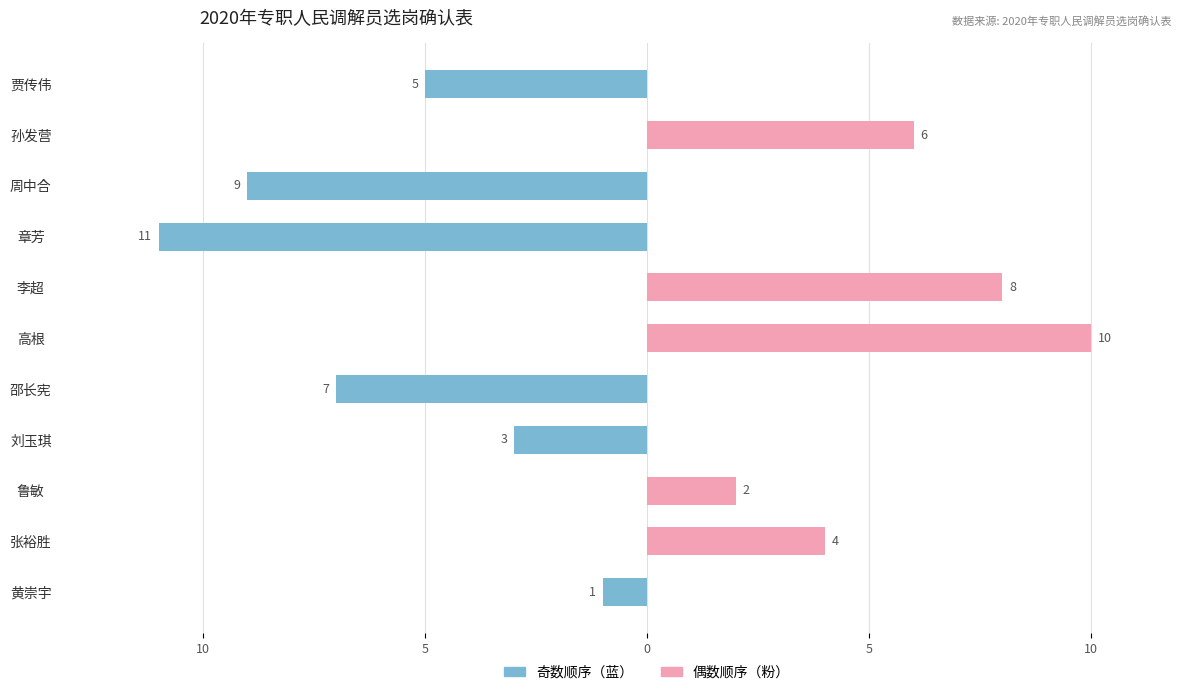

Reading left to right, what are all the values shown in this chart?

奇数顺序: -1	0	0	-3	-7	0	0	-11	-9	0	-5
偶数顺序: 0	4	2	0	0	10	8	0	0	6	0